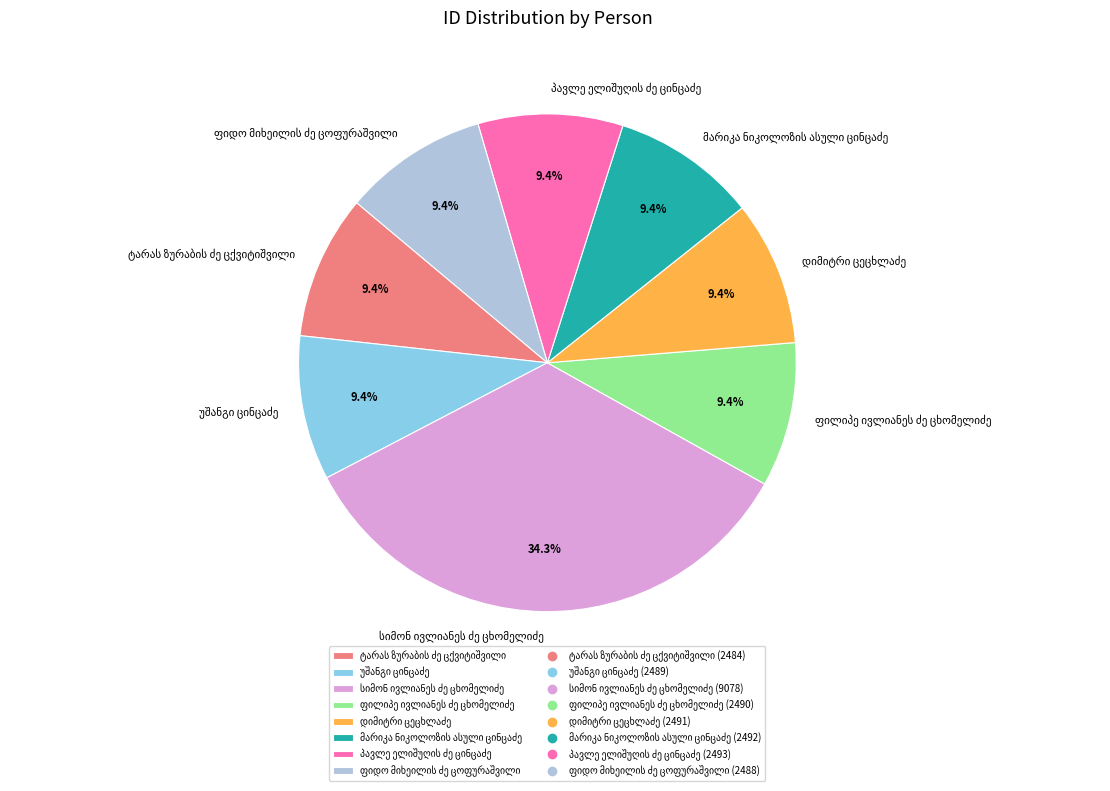

Is there any slice that represents more than half of the pie?

No